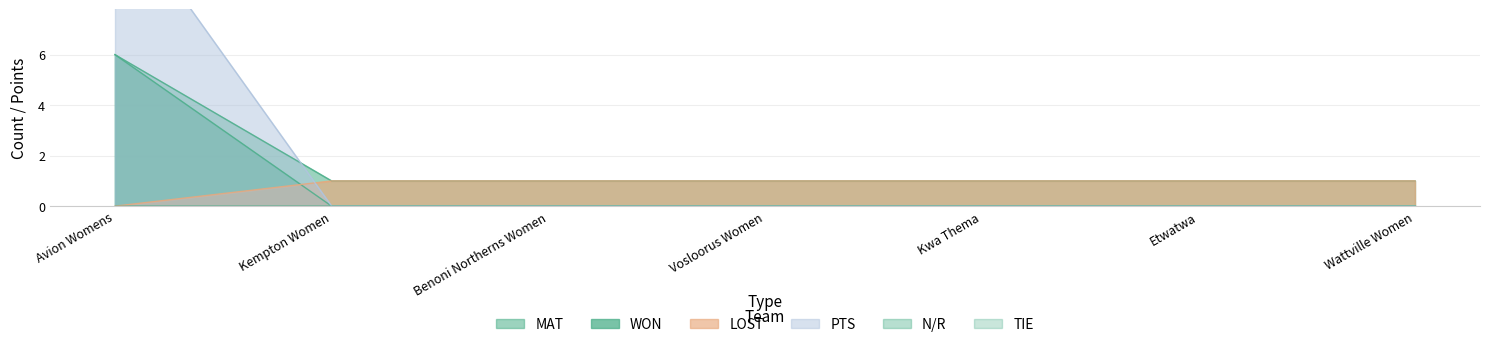

Is it true that PTS equals -4 at Benoni Northerns Women?

False